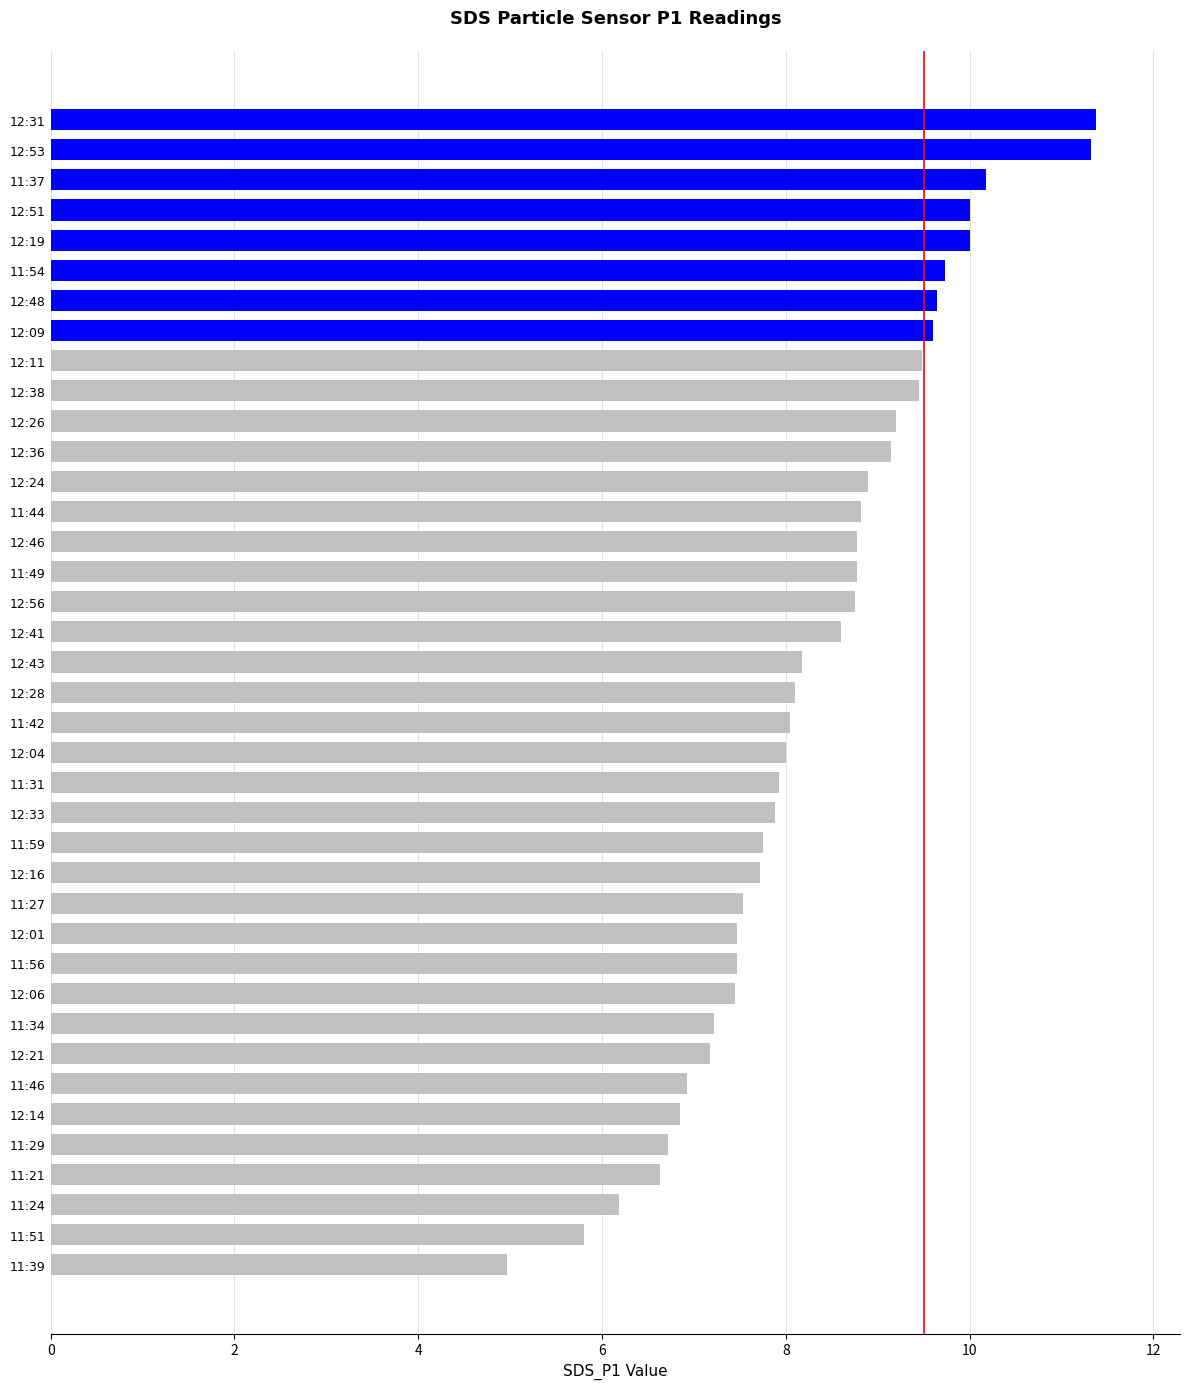

What is the ratio of the value at 12:56 to the value at 12:53?

0.8